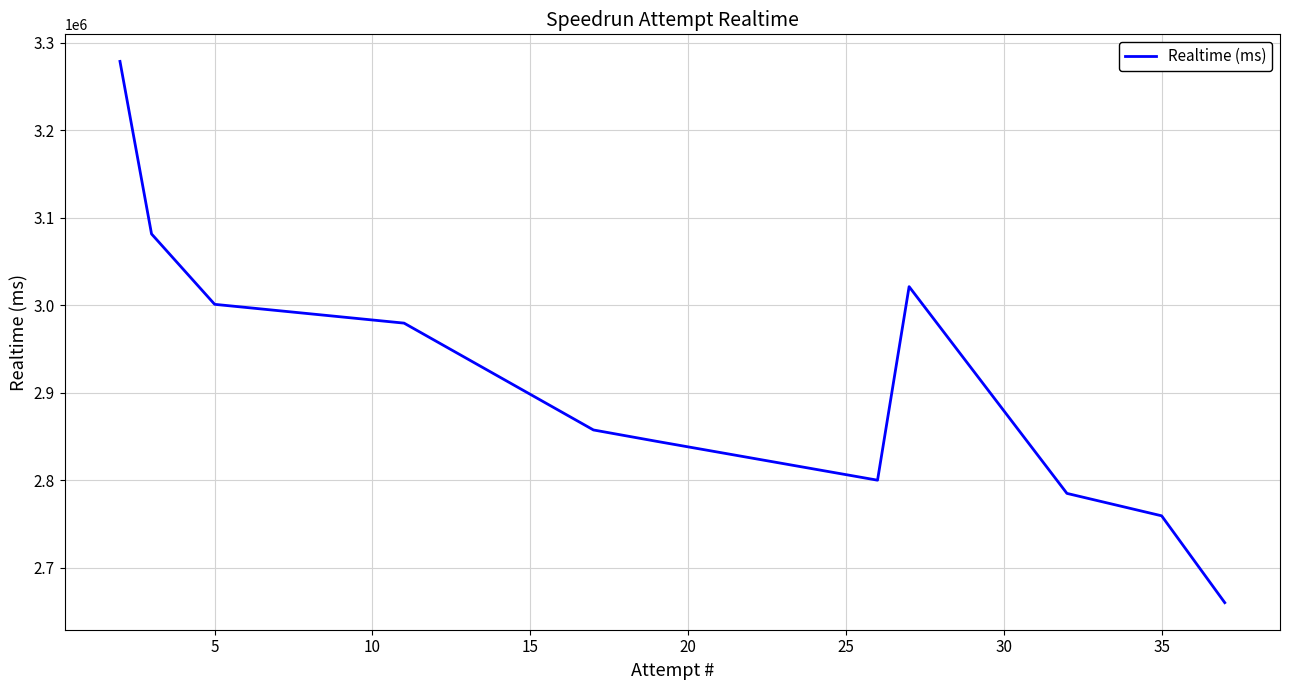

Is it true that the value at 35 is 1187225?

False